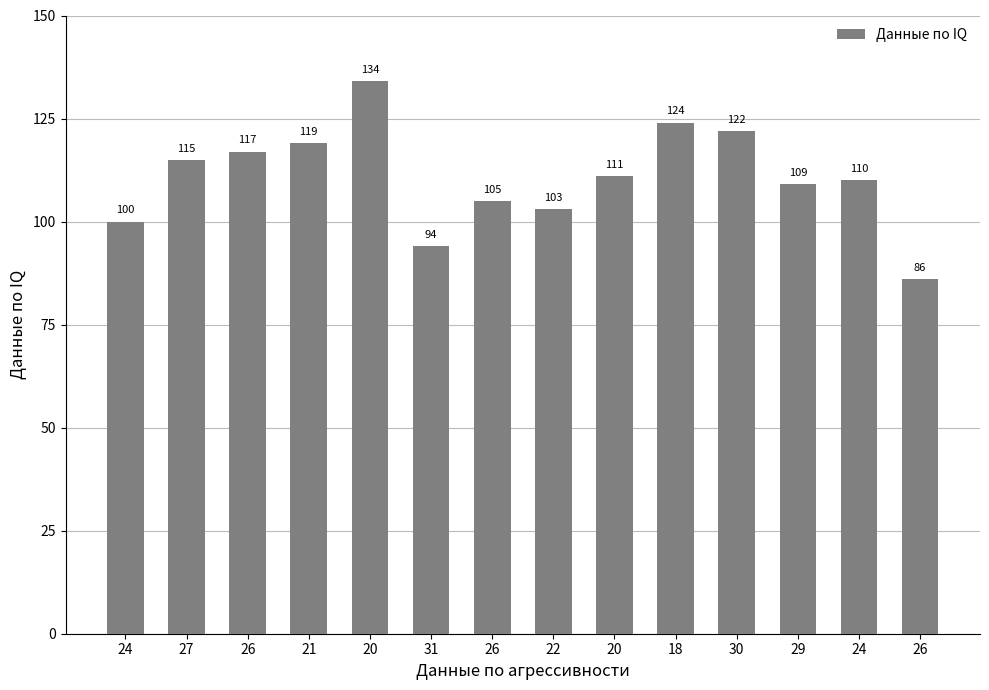

What is the average value?

111